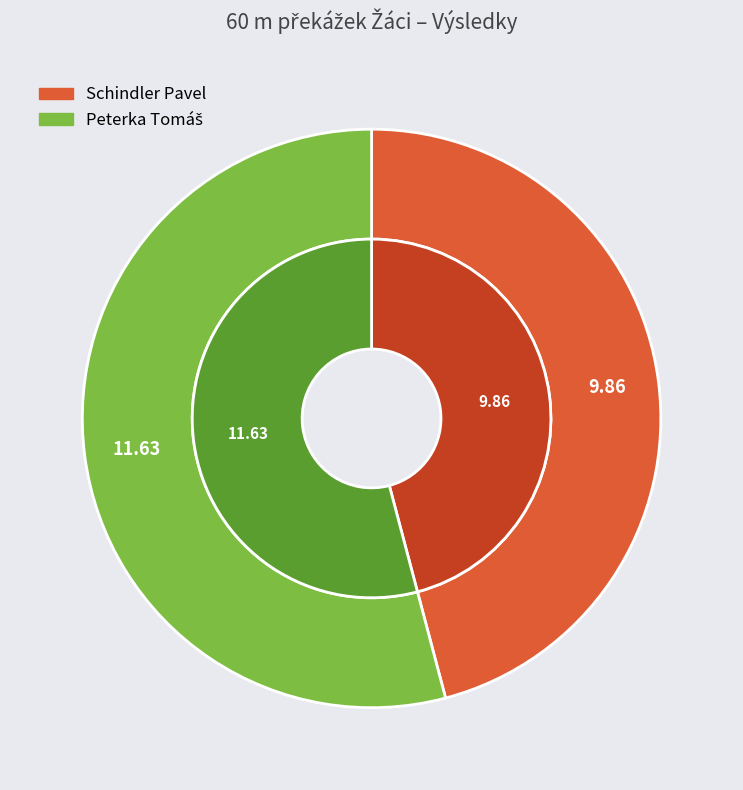

Which category has the smallest portion of the pie?

Schindler Pavel